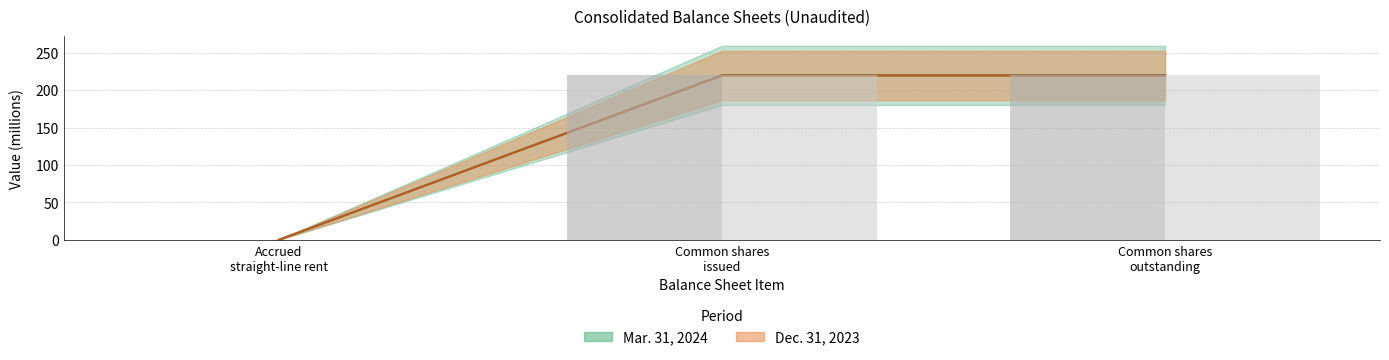

Which has a higher value, Accrued straight-line rent or Common shares issued?

Common shares issued